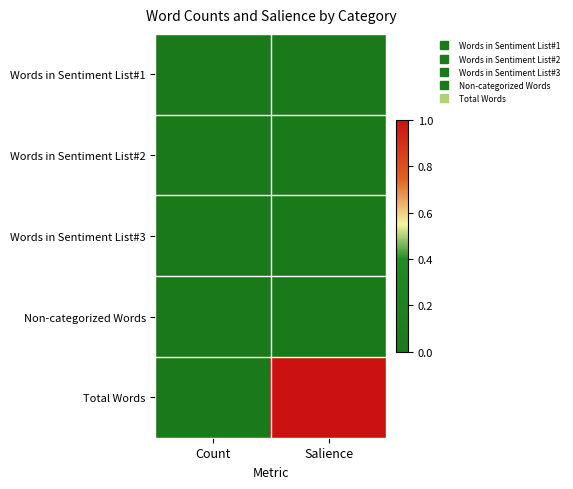

Count the number of categories in the chart.

2